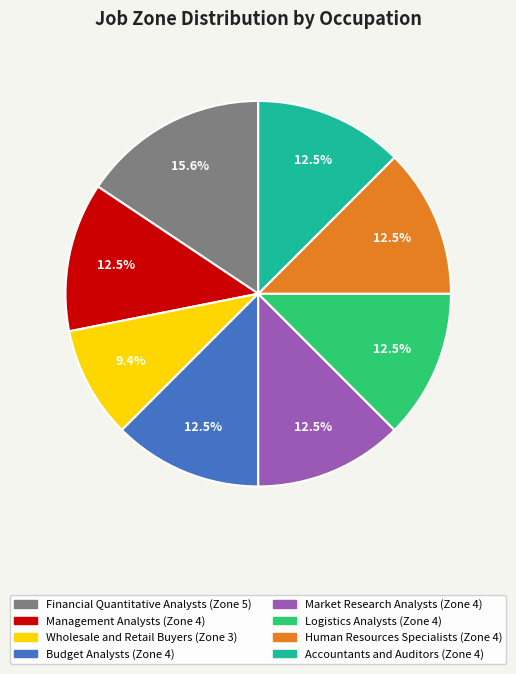

Which slice is the smallest?

Wholesale and Retail Buyers